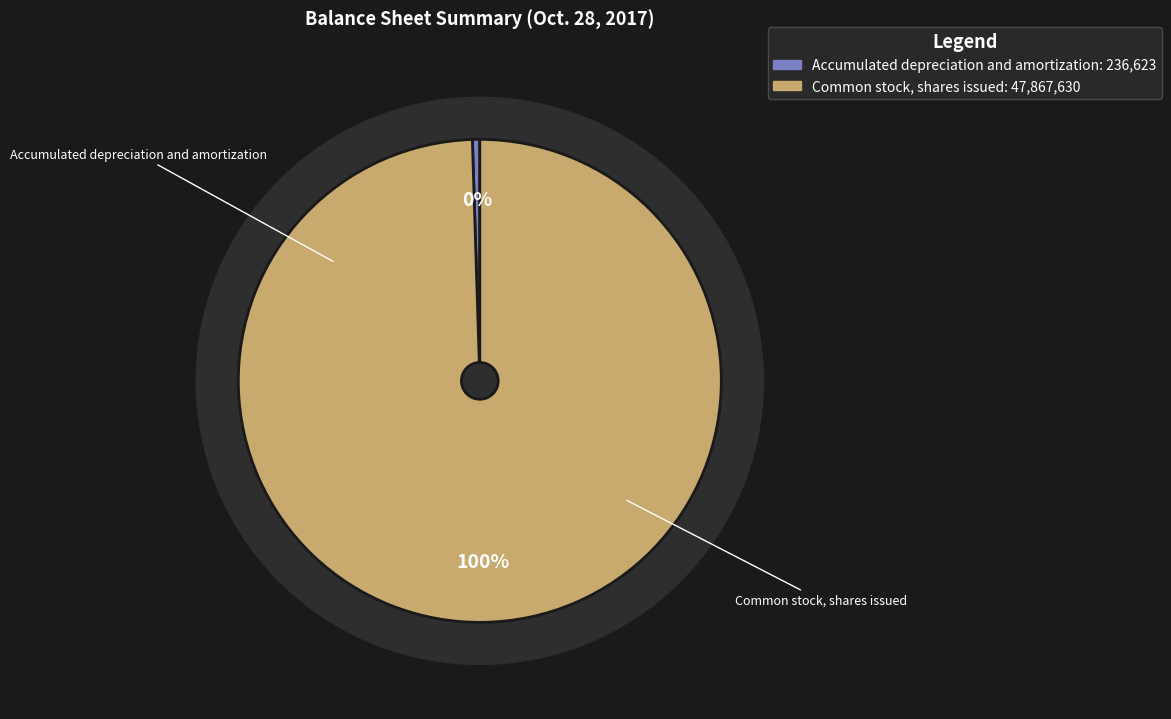

What portion of the pie excludes Accumulated depreciation and amortization?

99.5%